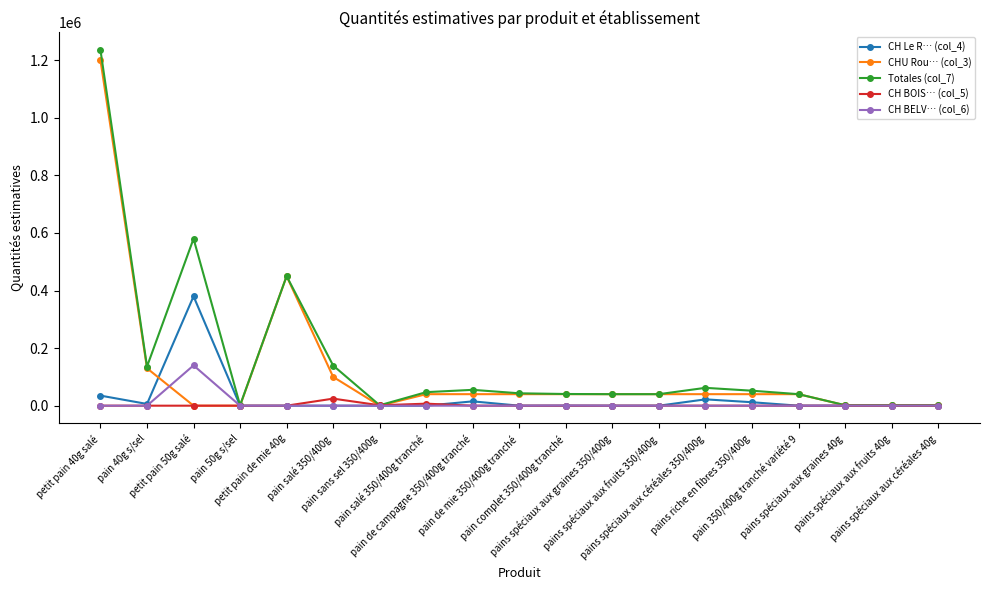

What is the label of the 8th point from the left?

pain salé 350/400g tranché